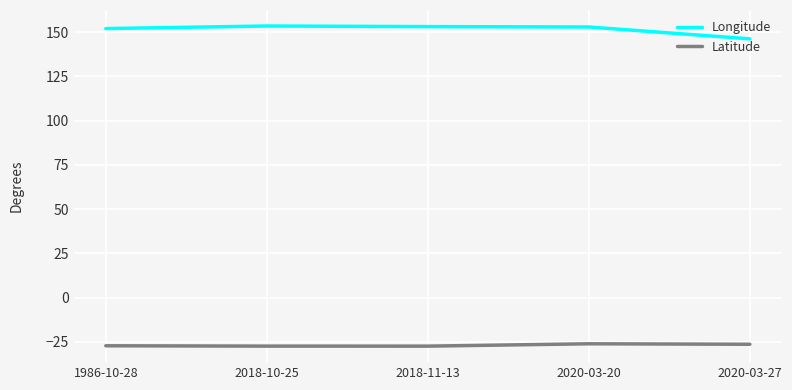

The Latitude series shows -7.0 at 2018-10-25. True or false?

False